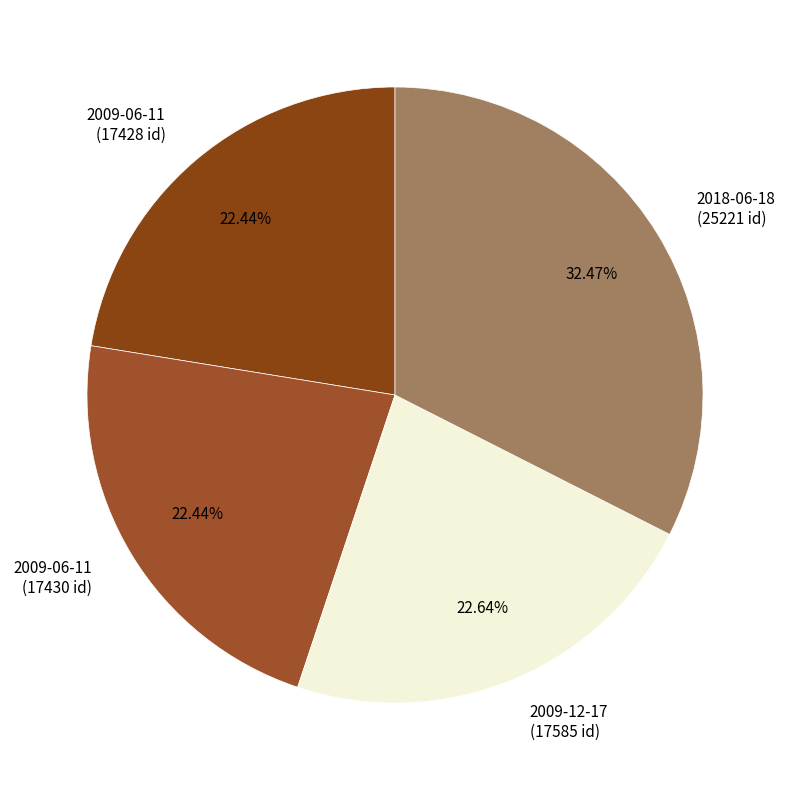

How many slices are in this pie chart?

4